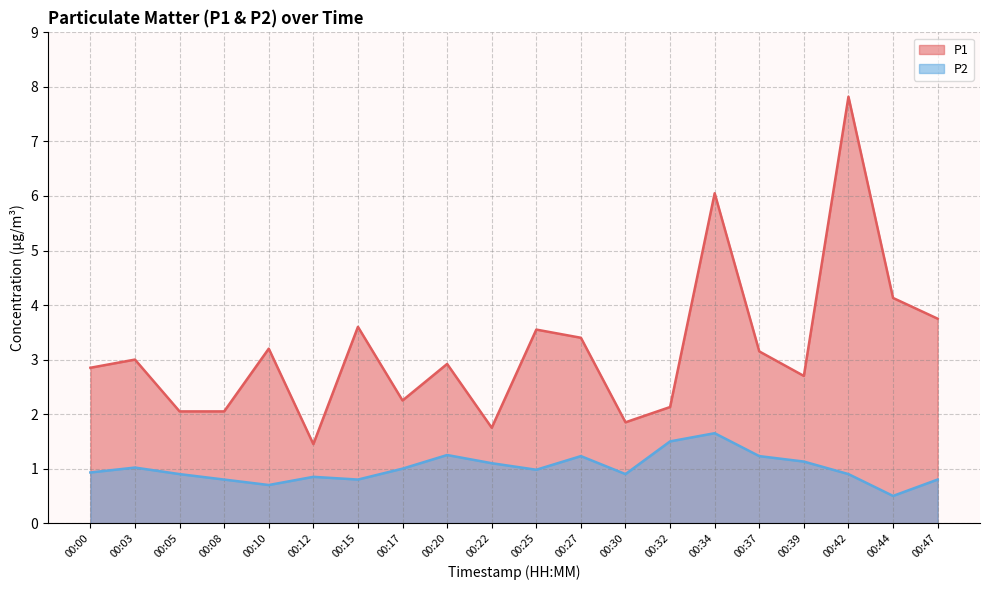

What is the value of the P2 point at the 6th from the left?

0.8